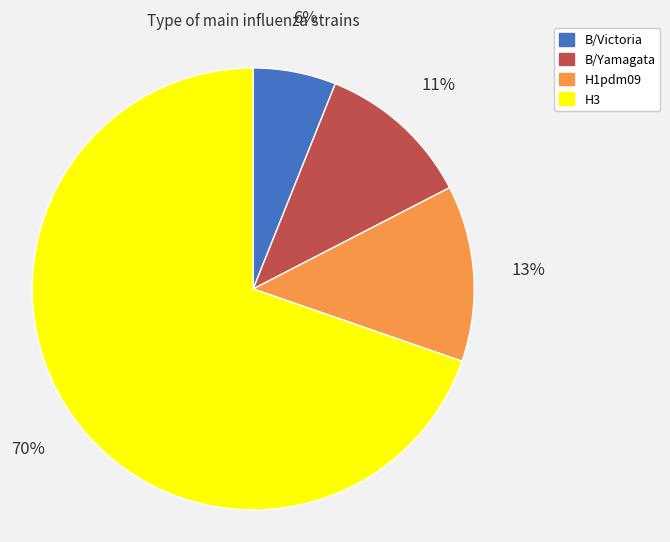

Rank the categories by value from highest to lowest.

H3, H1pdm09, B/Yamagata, B/Victoria